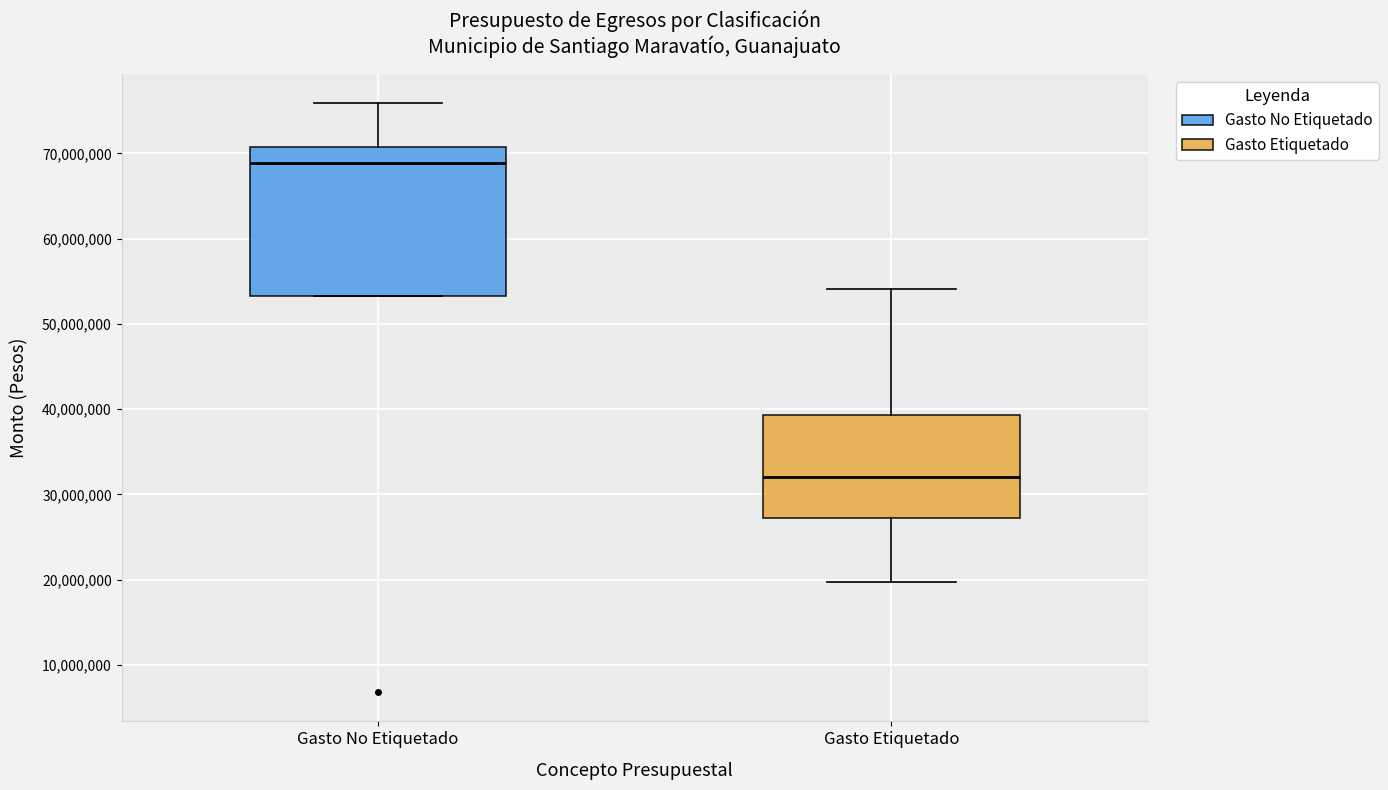

Where does the upper whisker of the box for Gasto No Etiquetado end on the y-axis? The values are not printed on the chart, so give them approximately, as read against the axis.

76000000